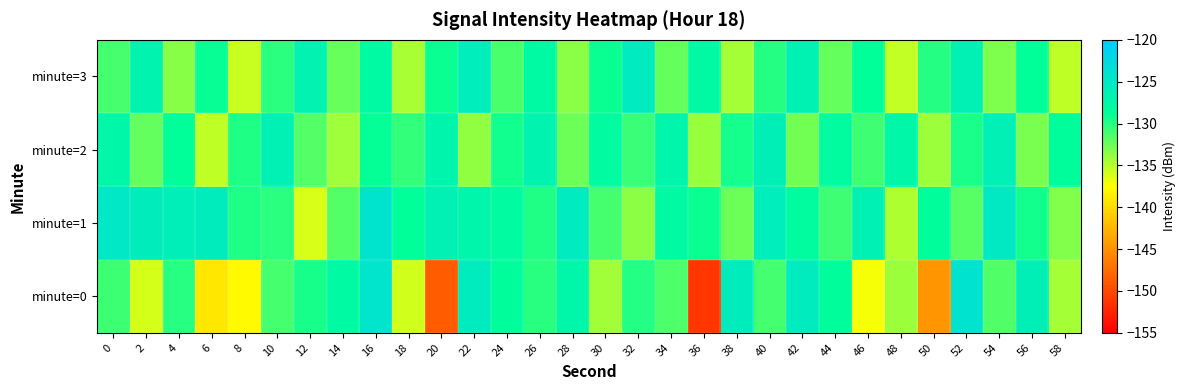

Rank the series at 36 from lowest to highest value.

minute=0, minute=2, minute=1, minute=3